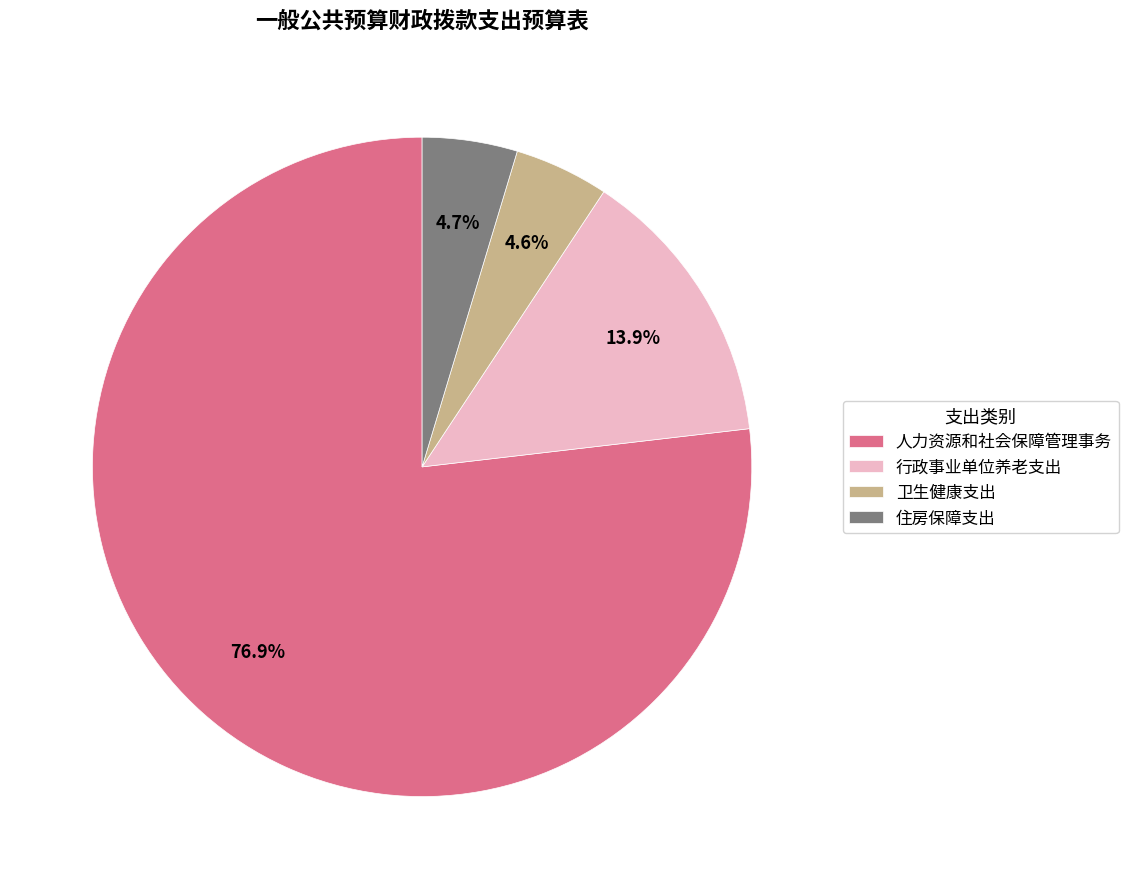

The 行政事业单位养老支出 slice represents 27% of the pie. True or false?

False